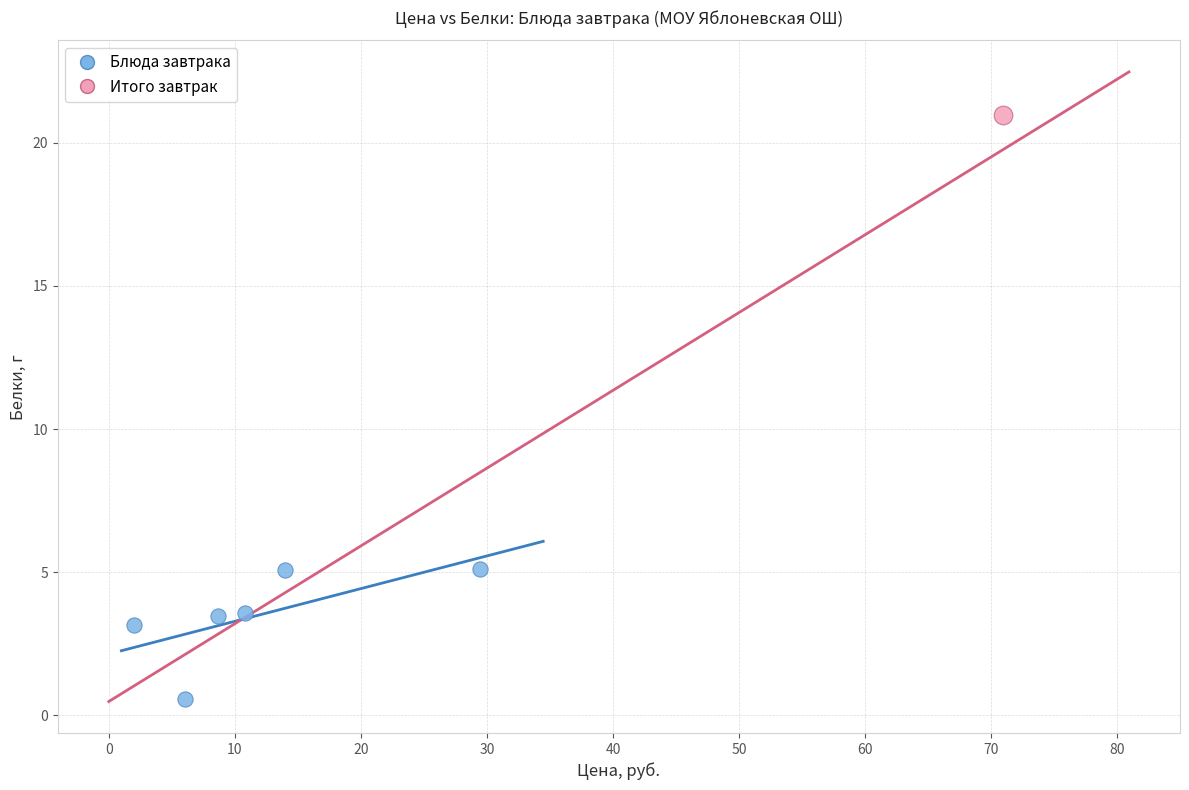

What are all the series names shown in the legend?

Блюда завтрака, Итого завтрак